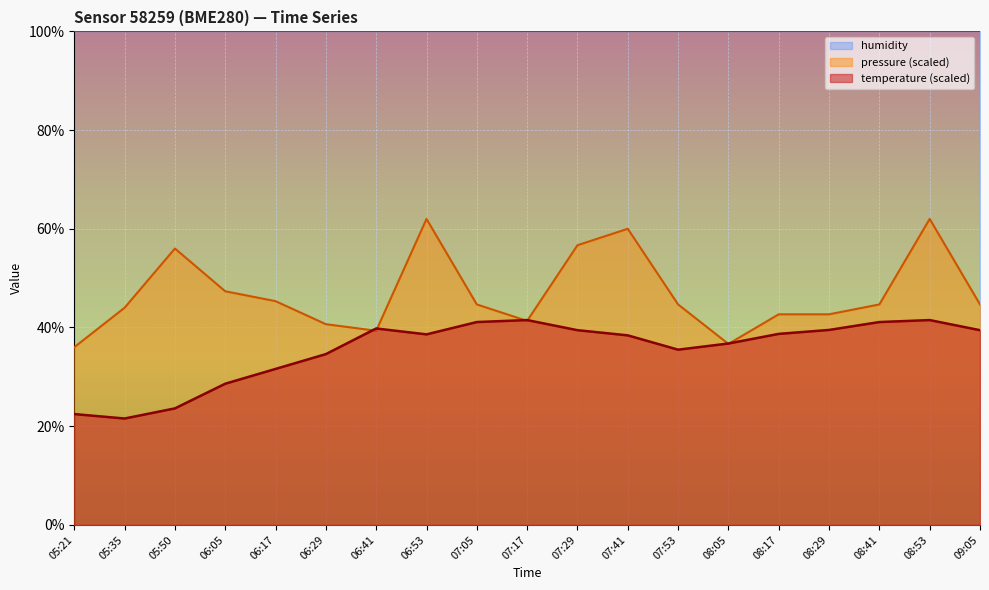

The value of pressure_kPa at 08:53 is 62.0. True or false?

True